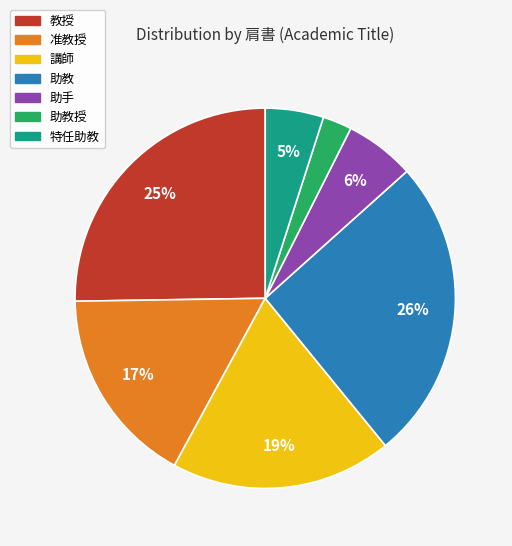

To the nearest percent, what is the average slice percentage?

14%